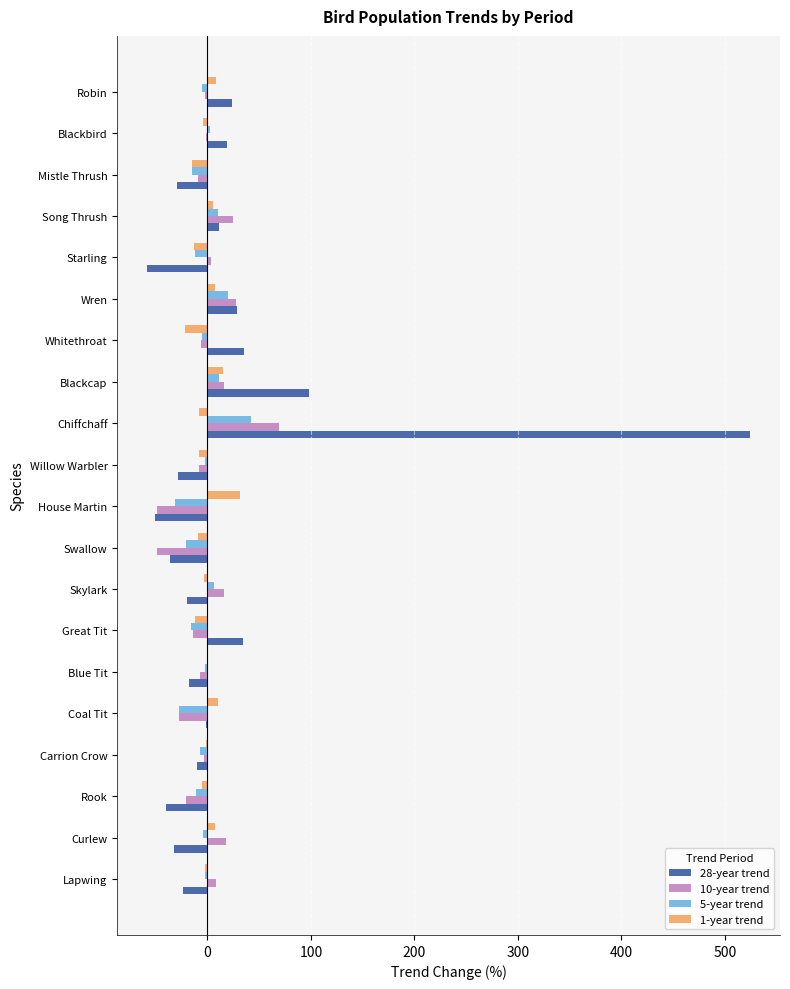

At which category is the sum across all series the highest?

Chiffchaff